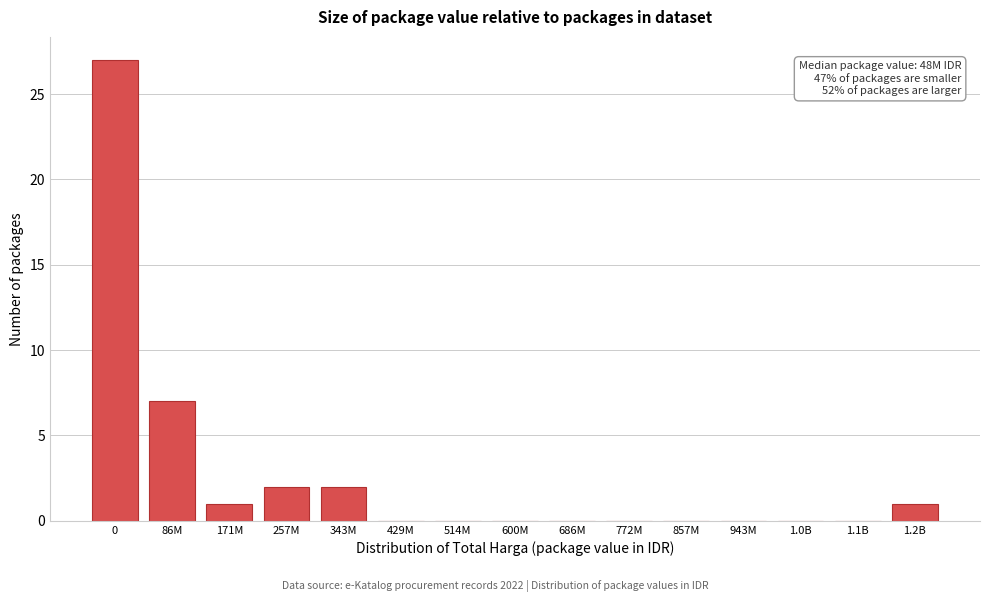

Reading left to right, transcribe all the data shown in this chart.

0=27	86M=7	171M=1	257M=2	343M=2	429M=0	514M=0	600M=0	686M=0	772M=0	857M=0	943M=0	1.0B=0	1.1B=0	1.2B=1